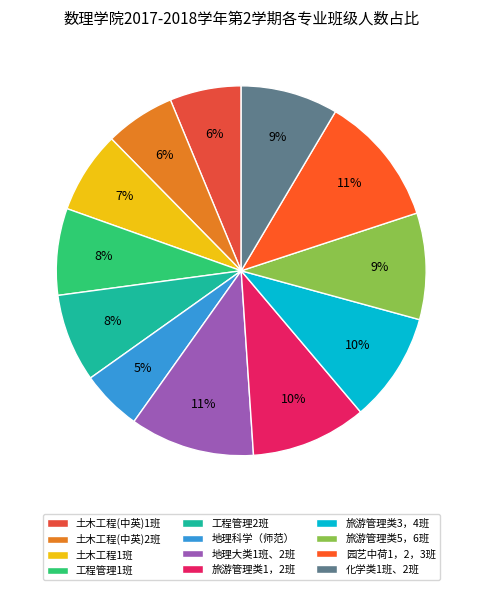

Which slice is the largest?

园艺中荷1，2，3班